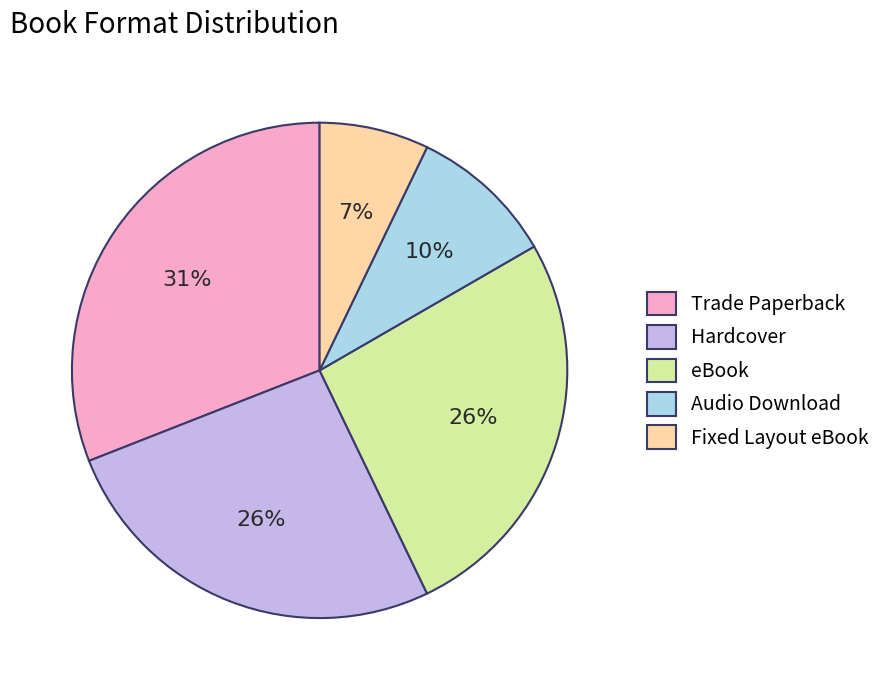

Which has a higher value, Trade Paperback or Hardcover?

Trade Paperback